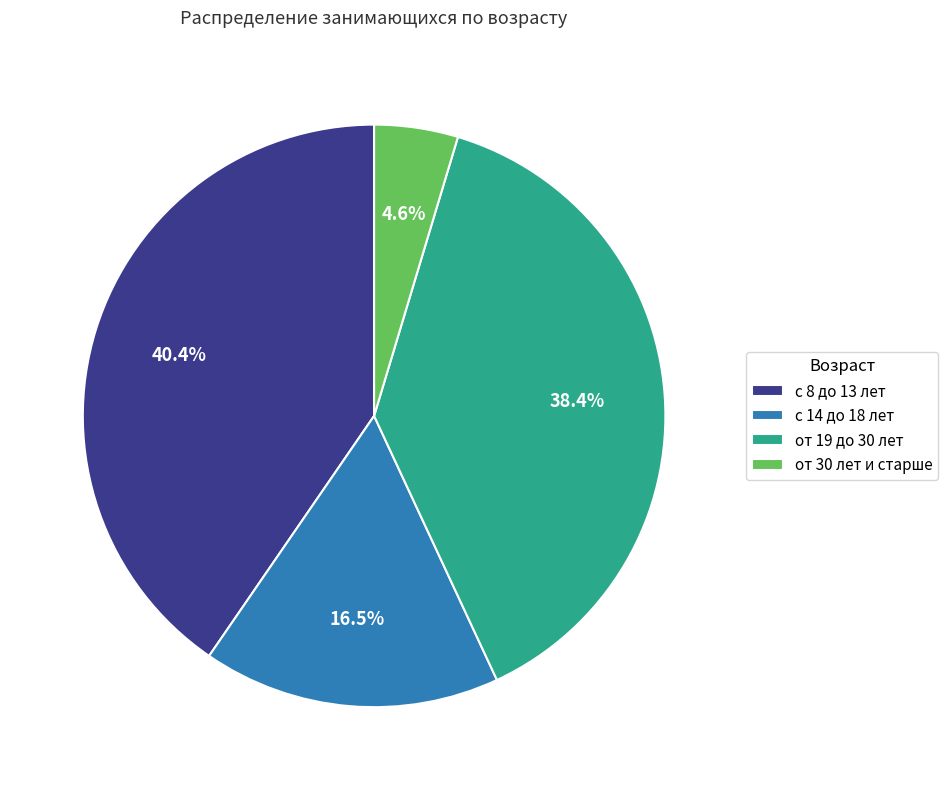

Does от 19 до 30 лет account for over 50% of the chart?

No